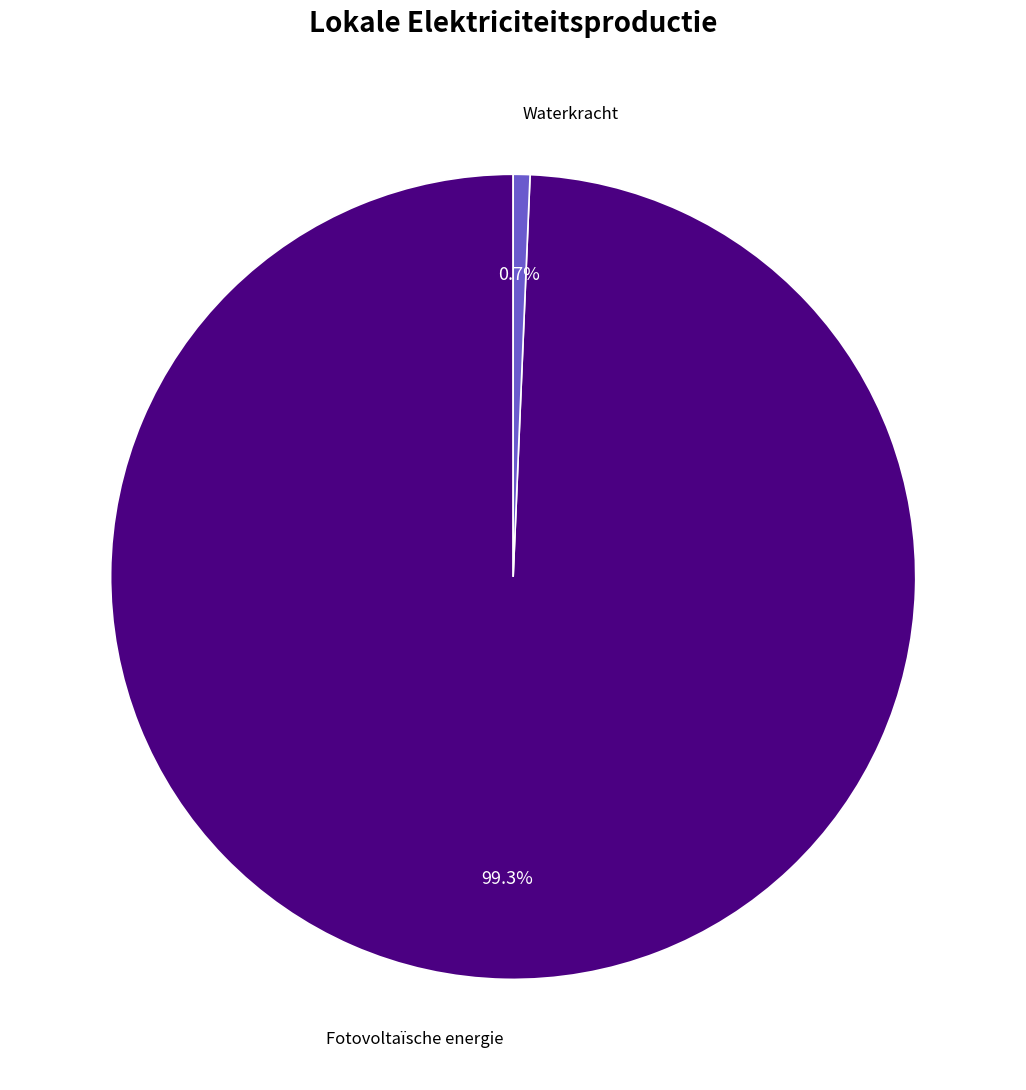

Count the number of slices in the pie.

2